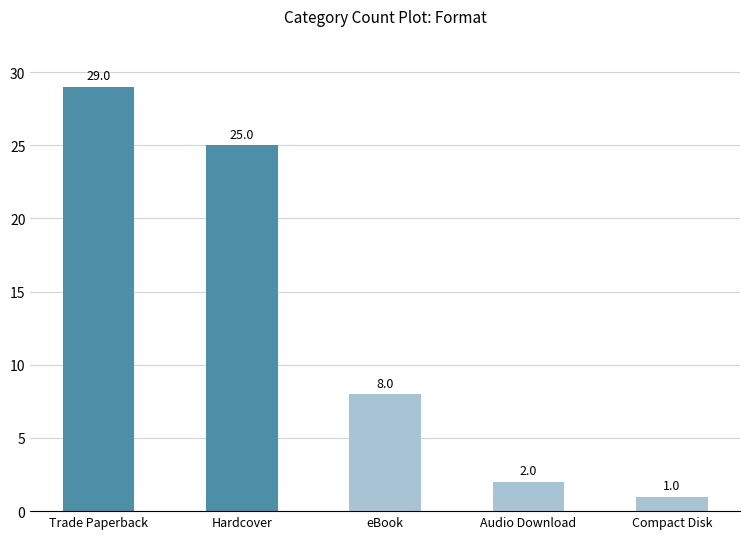

What is the label of the 2nd bar from the left?

Hardcover